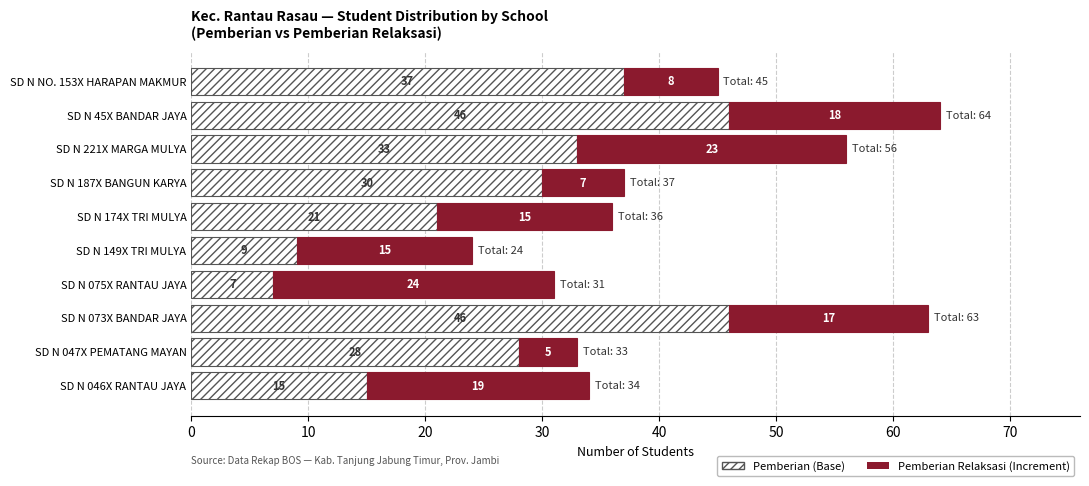

At which category is the sum across all series the highest?

SD N 45X BANDAR JAYA